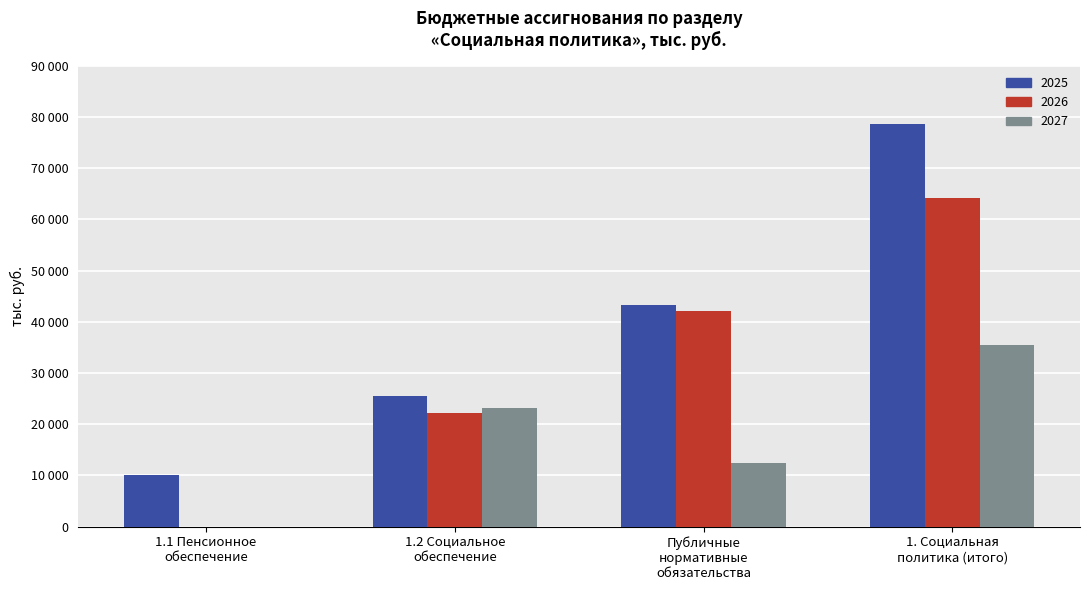

What are all the series names shown in the legend?

2025, 2026, 2027